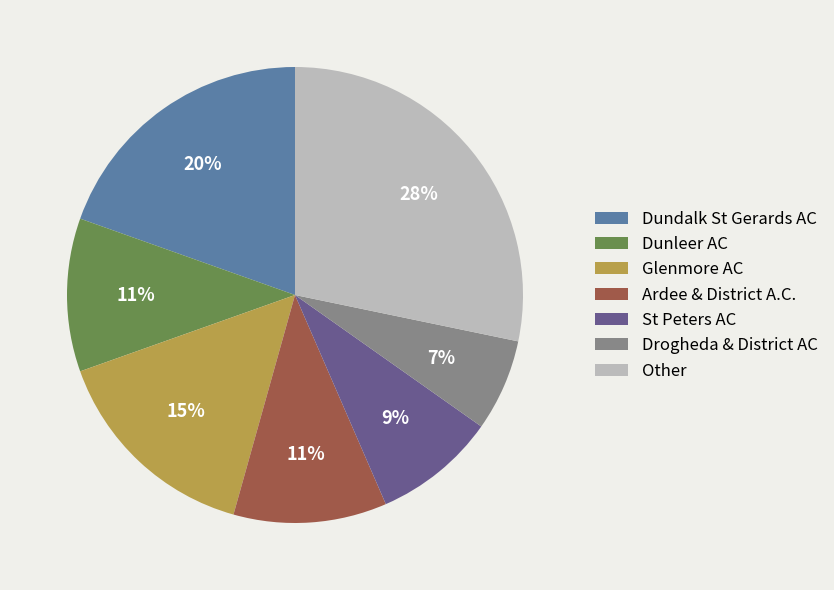

Count the number of slices in the pie.

7